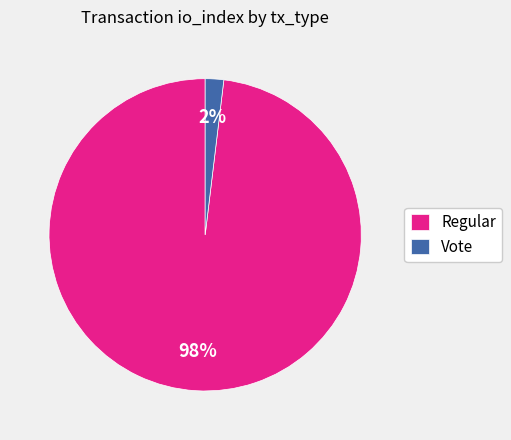

To the nearest percent, what portion does Vote represent?

2%